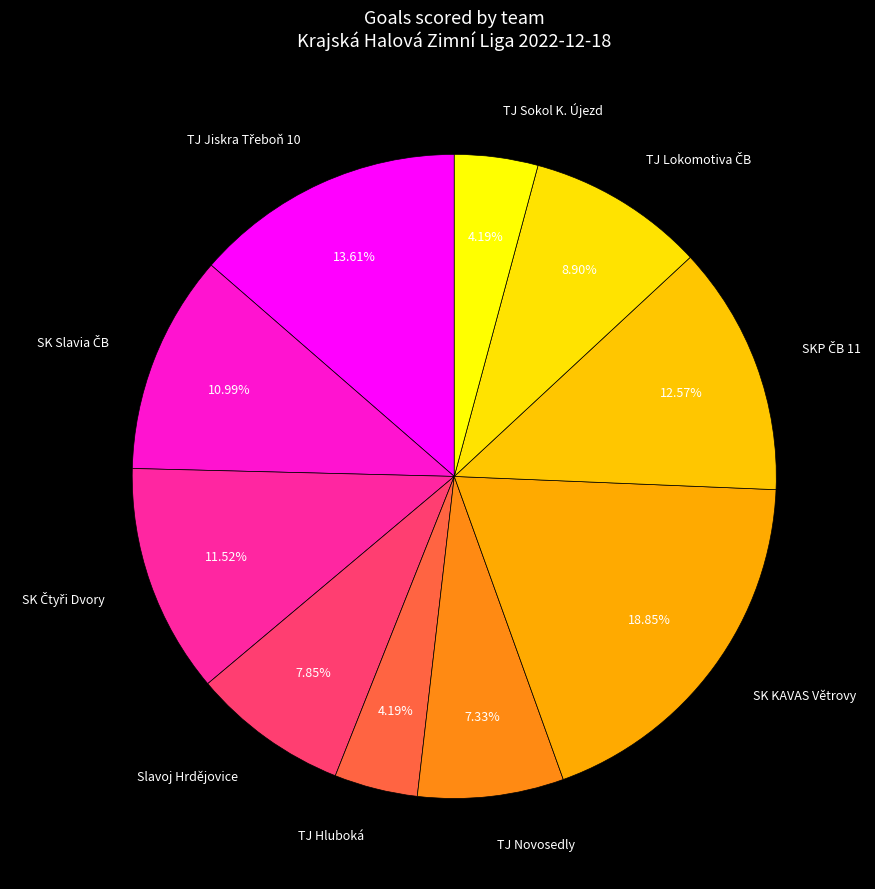

Count the number of slices in the pie.

10